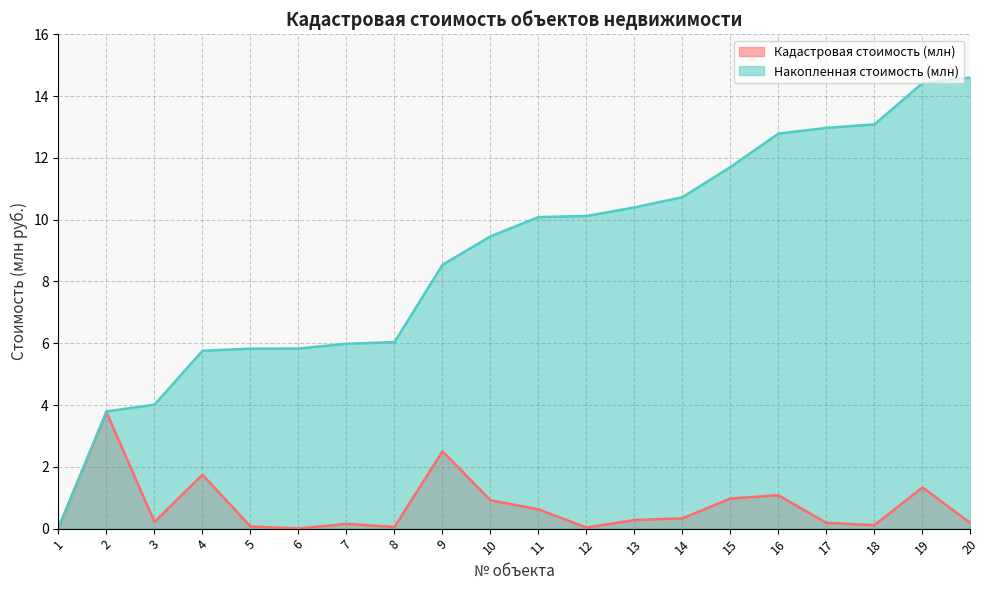

What is the total value across all series at 20?

14.8